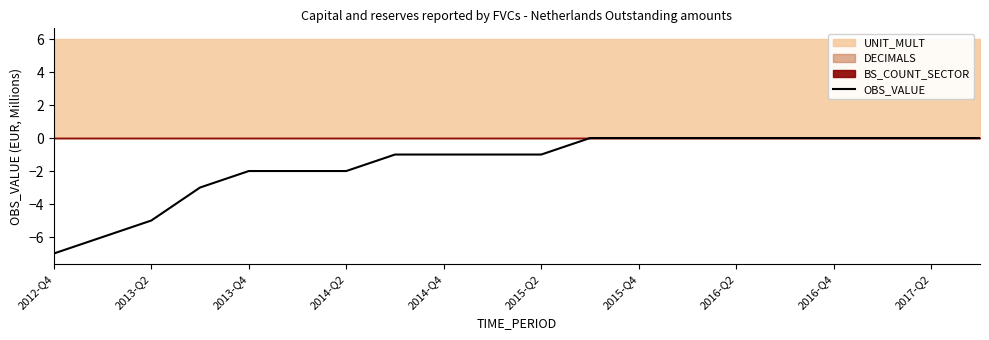

Is it true that OBS_VALUE equals 0 at 2016-Q2?

True